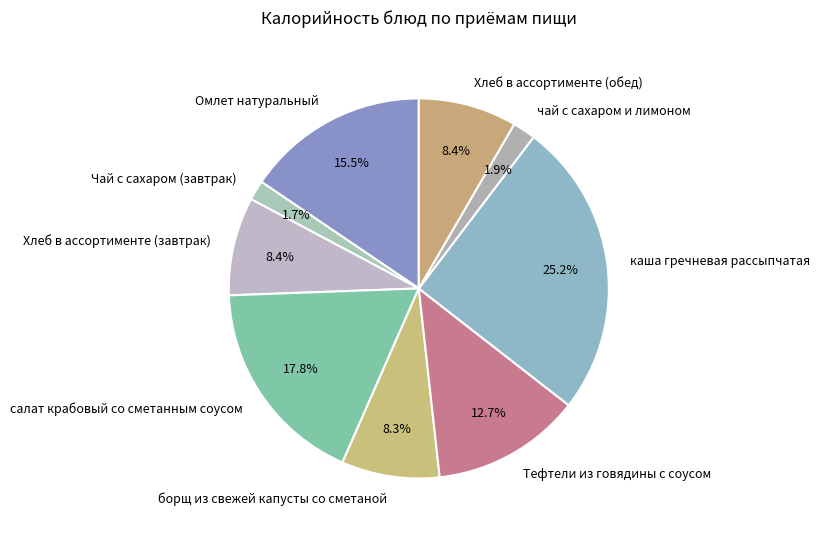

To the nearest percent, what portion does каша гречневая рассыпчатая represent?

25%